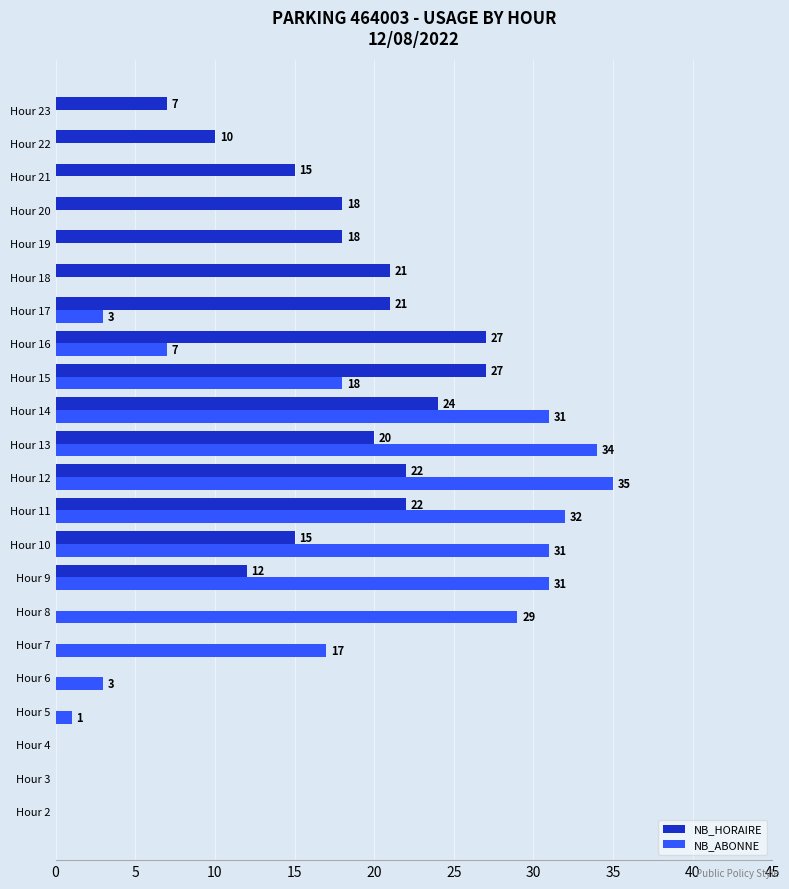

Which series has the largest total across all categories?

NB_HORAIRE